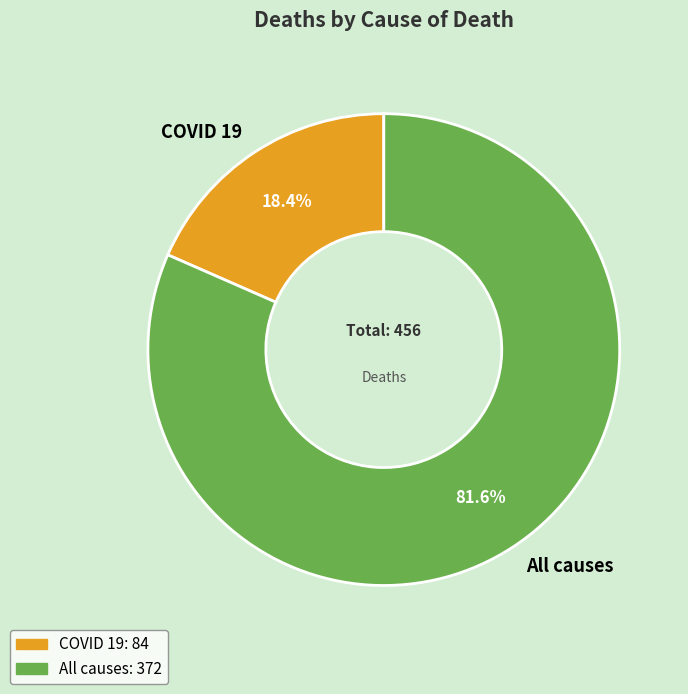

Rank the categories by value from highest to lowest.

All causes, COVID 19